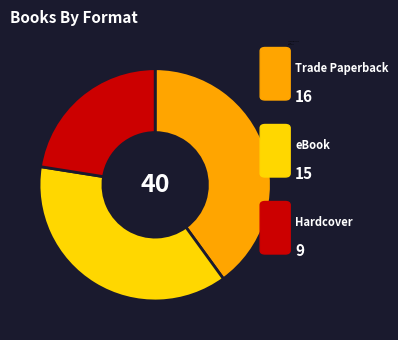

Count the number of slices in the pie.

3